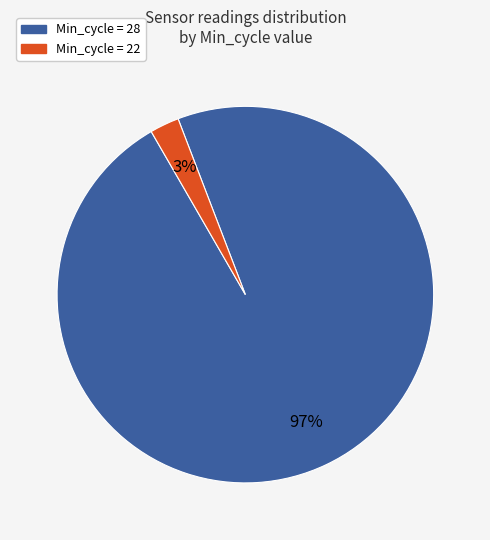

Is there any slice that represents more than half of the pie?

Yes